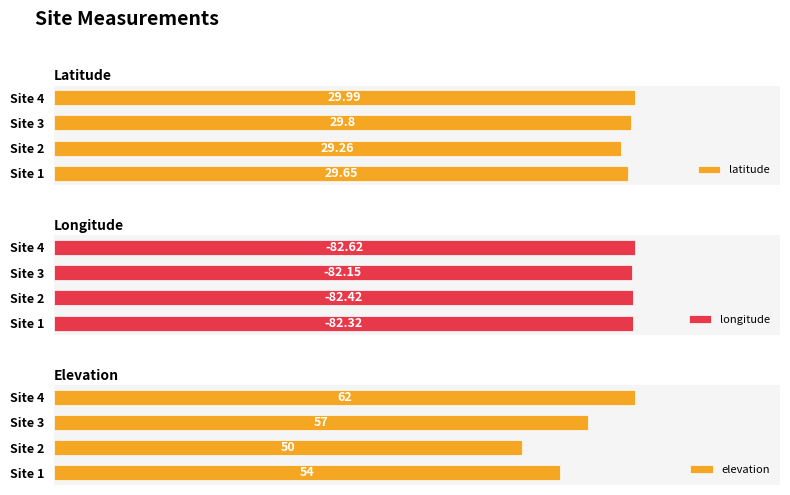

List the labels in order of latitude value, smallest first.

Site 2, Site 1, Site 3, Site 4